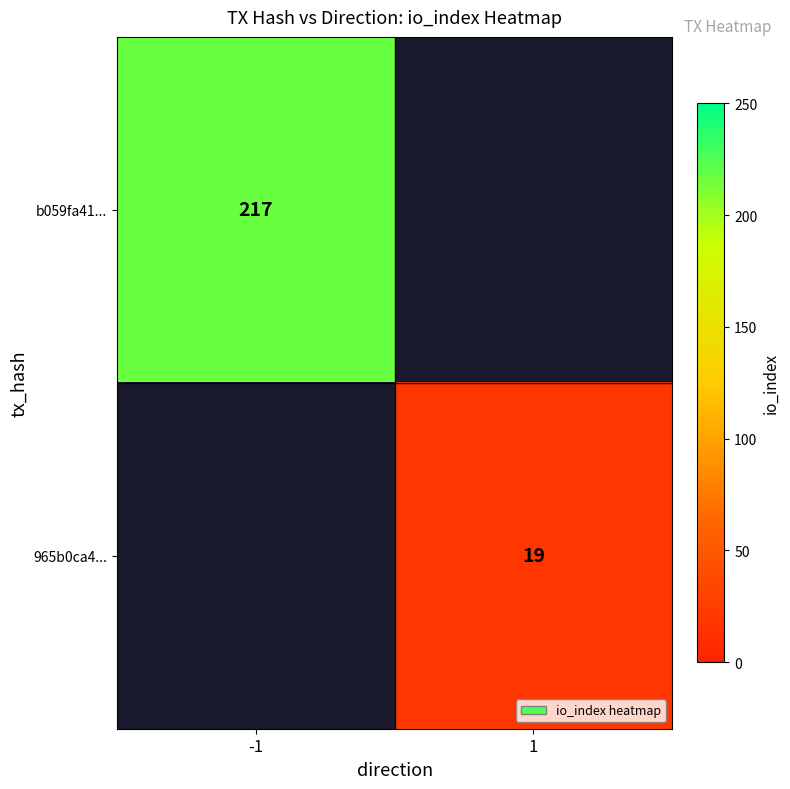

Is the value of 965b0ca4... at 1 greater than the value of b059fa41... at -1?

No